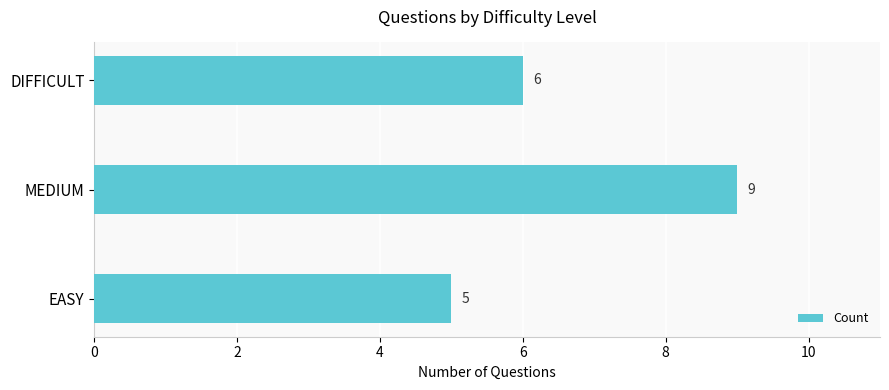

At which category does the chart reach its peak across all series?

MEDIUM